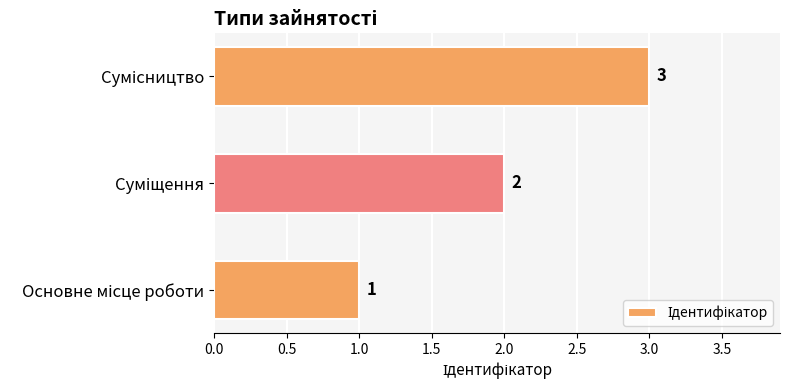

What is the sum of all values?

6